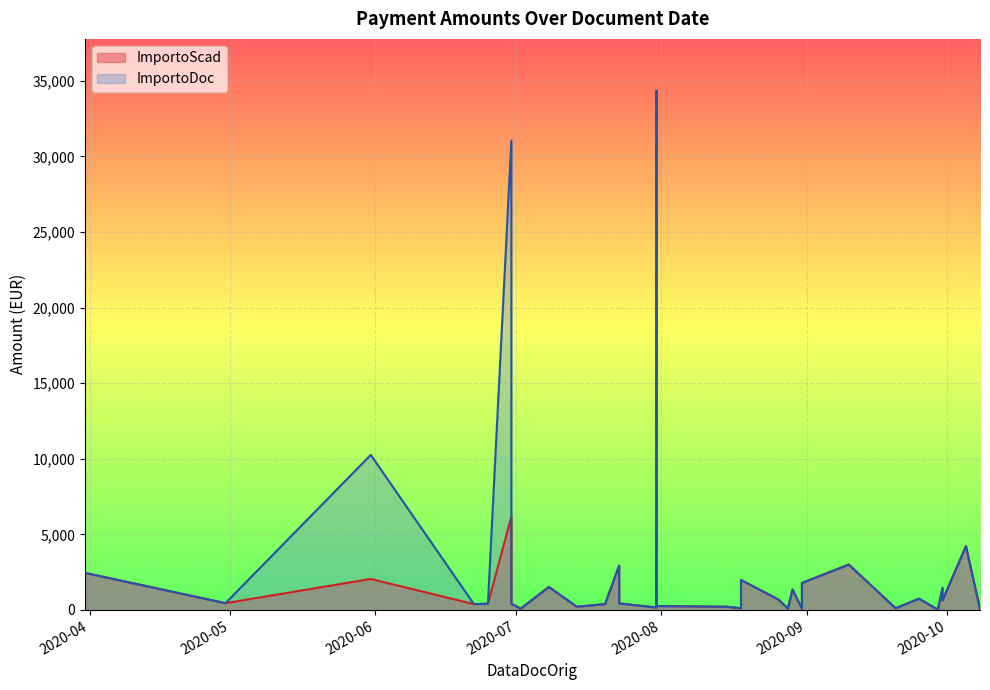

At how many categories does at least one series exceed 20424?

2